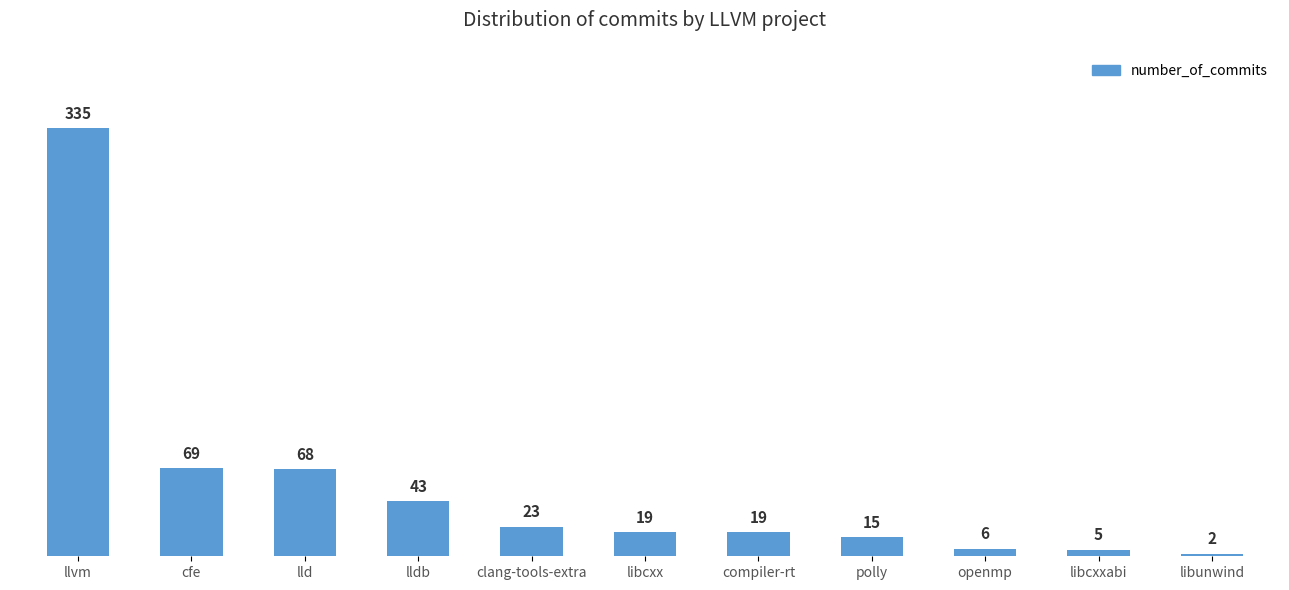

Does the chart contain any negative values?

No